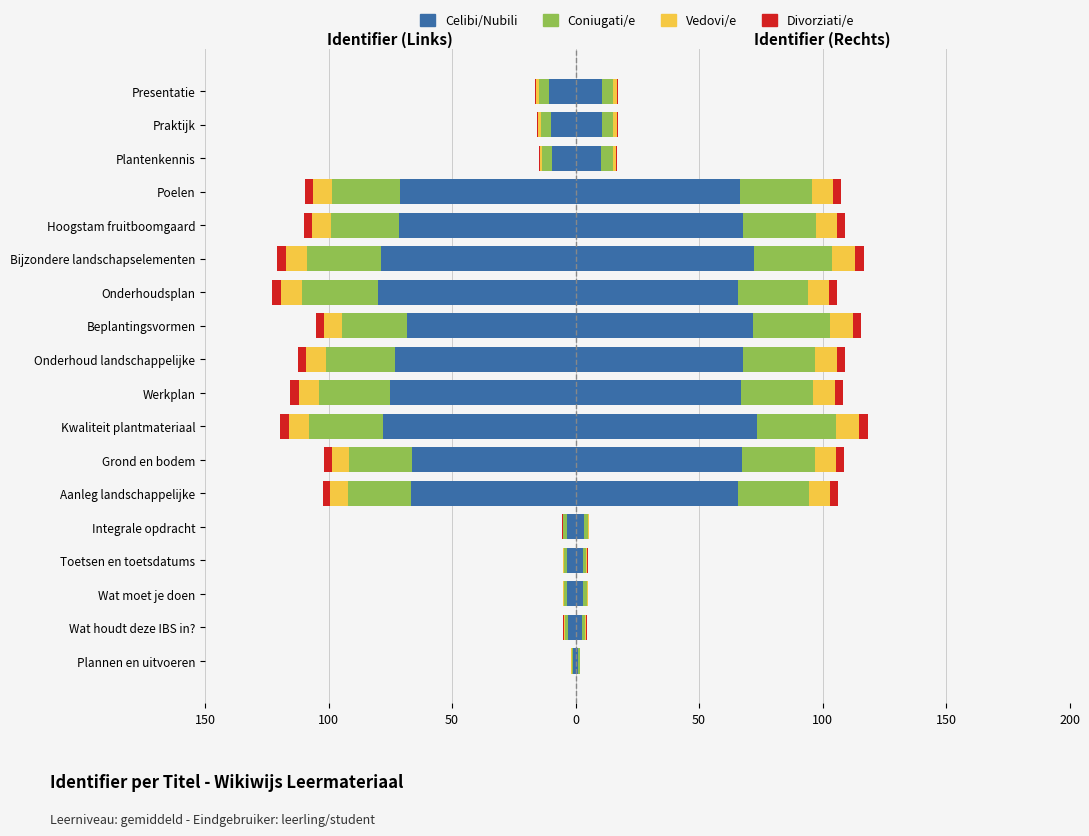

How many groups of bars are there?

18